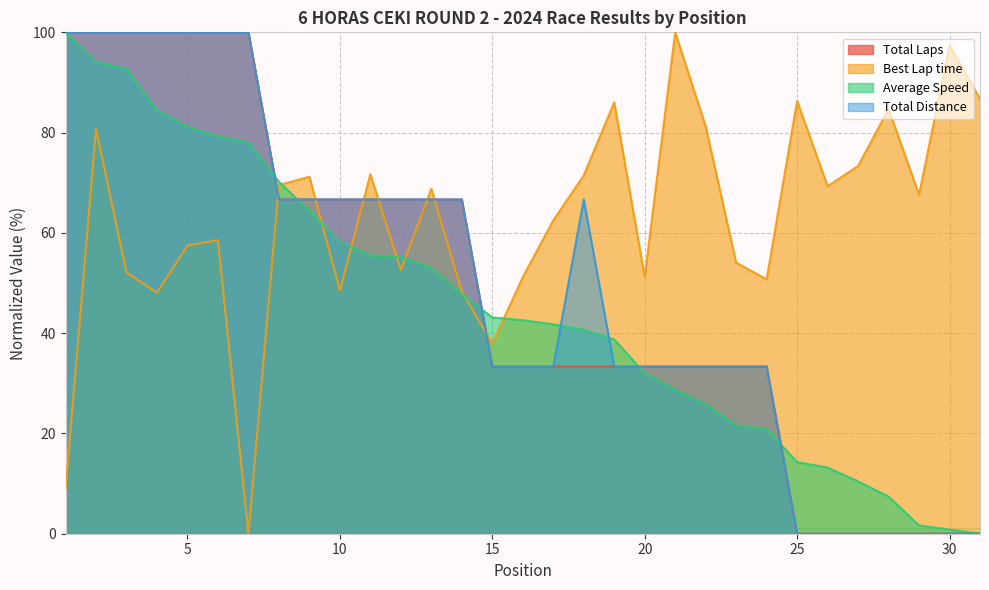

How many interior local peaks does the Best Lap time series have?

10